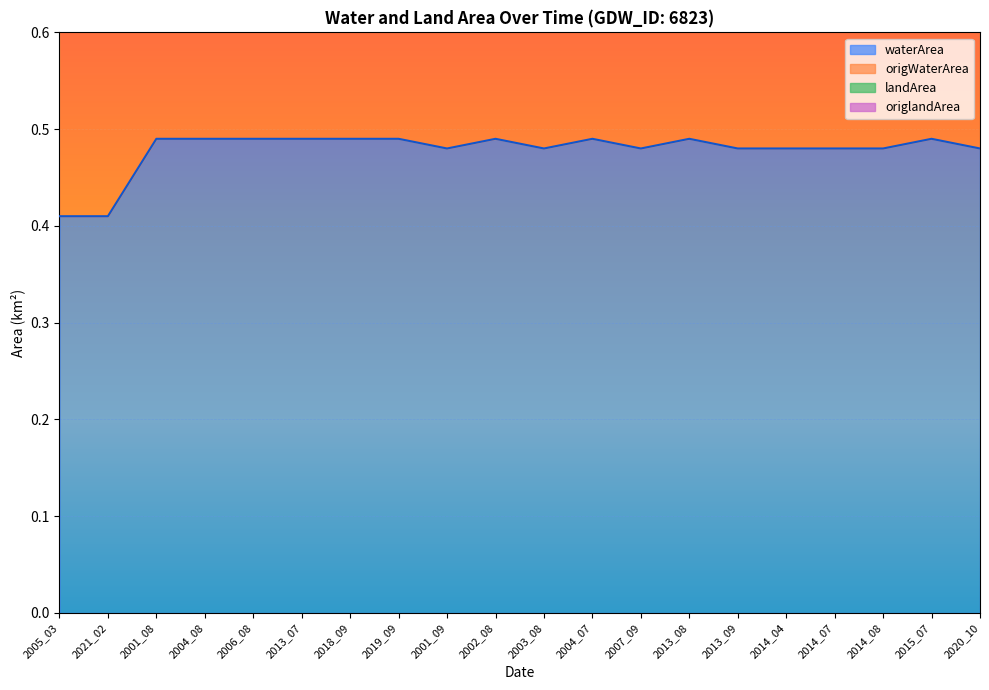

True or false: waterArea and origWaterArea cross at least once.

False